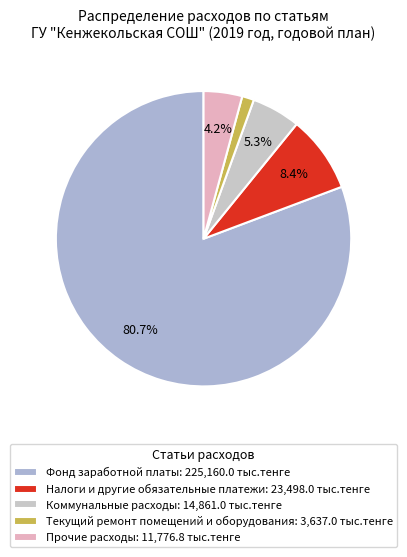

To the nearest percent, what percentage of the pie is Коммунальные расходы?

5%